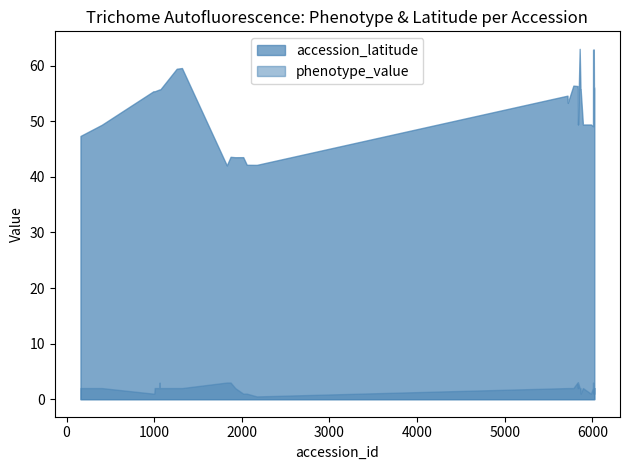

What is the difference between the accession_latitude values at 5 and 31?

7.5